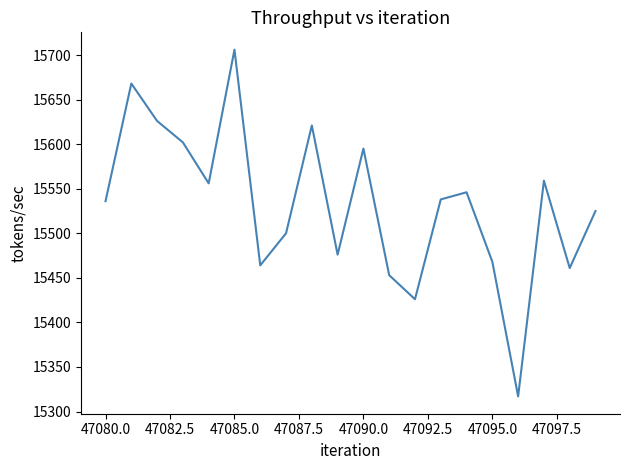

What is the minimum value shown in the chart?

15317